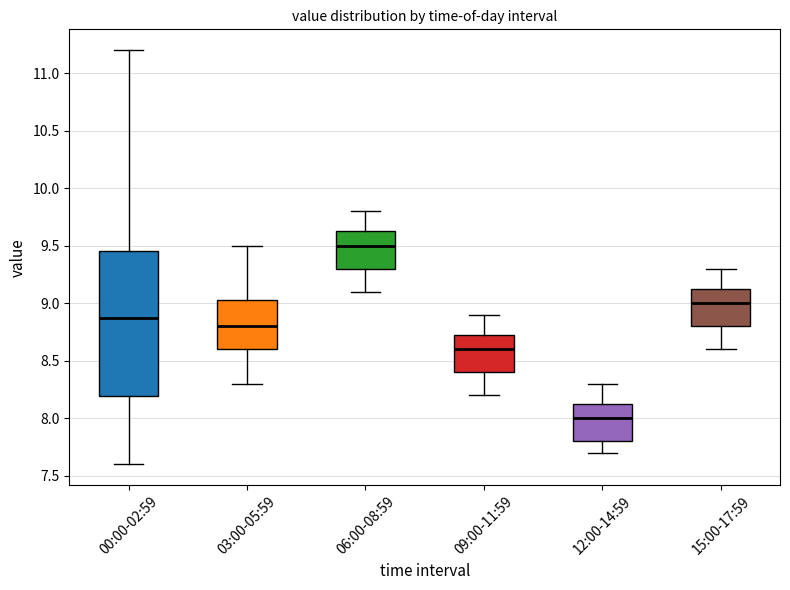

Which box's median line is the highest?

06:00-08:59